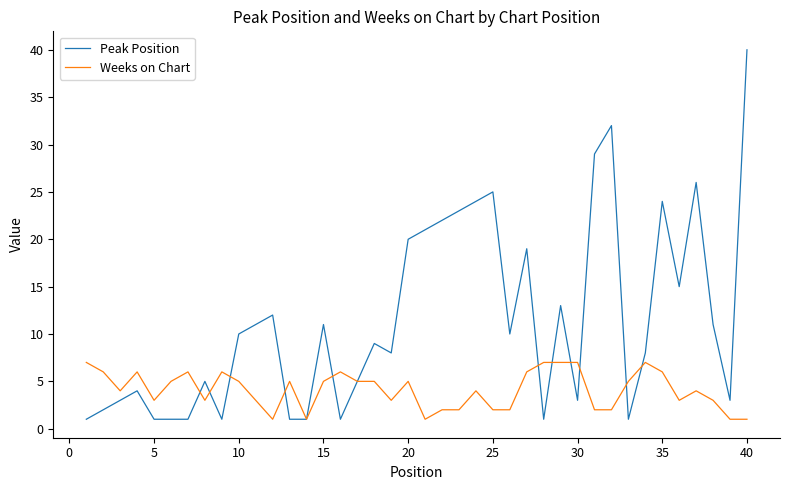

Which series has the widest spread of values?

Peak Position